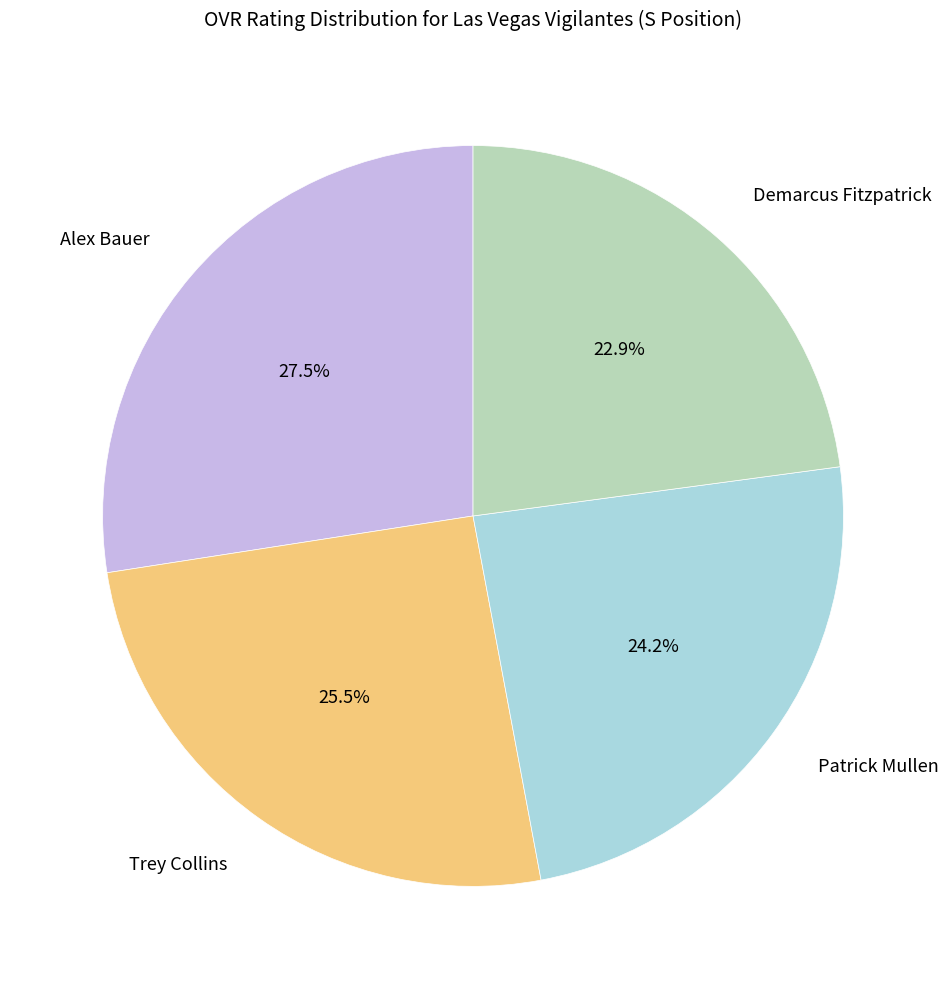

What is the largest slice in the pie chart?

Alex Bauer